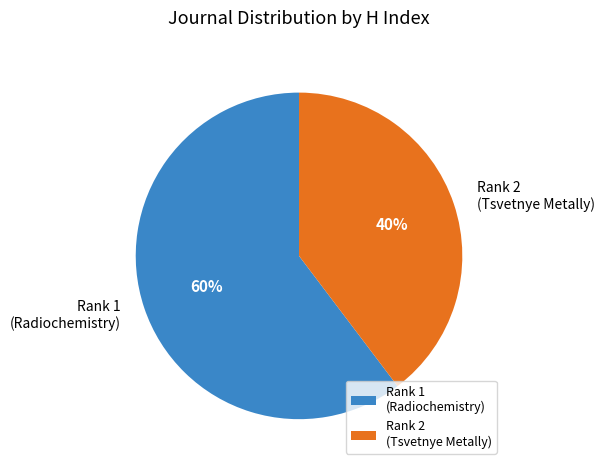

Rank the categories by value from lowest to highest.

Rank 2 (Tsvetnye Metally), Rank 1 (Radiochemistry)